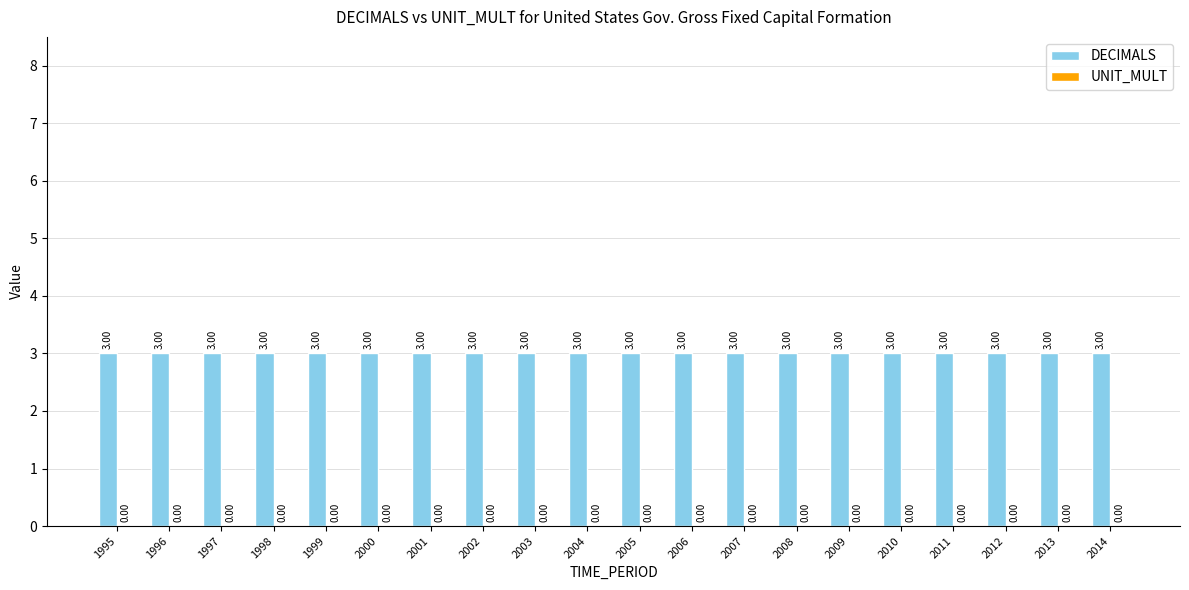

How many bars are there in total?

40